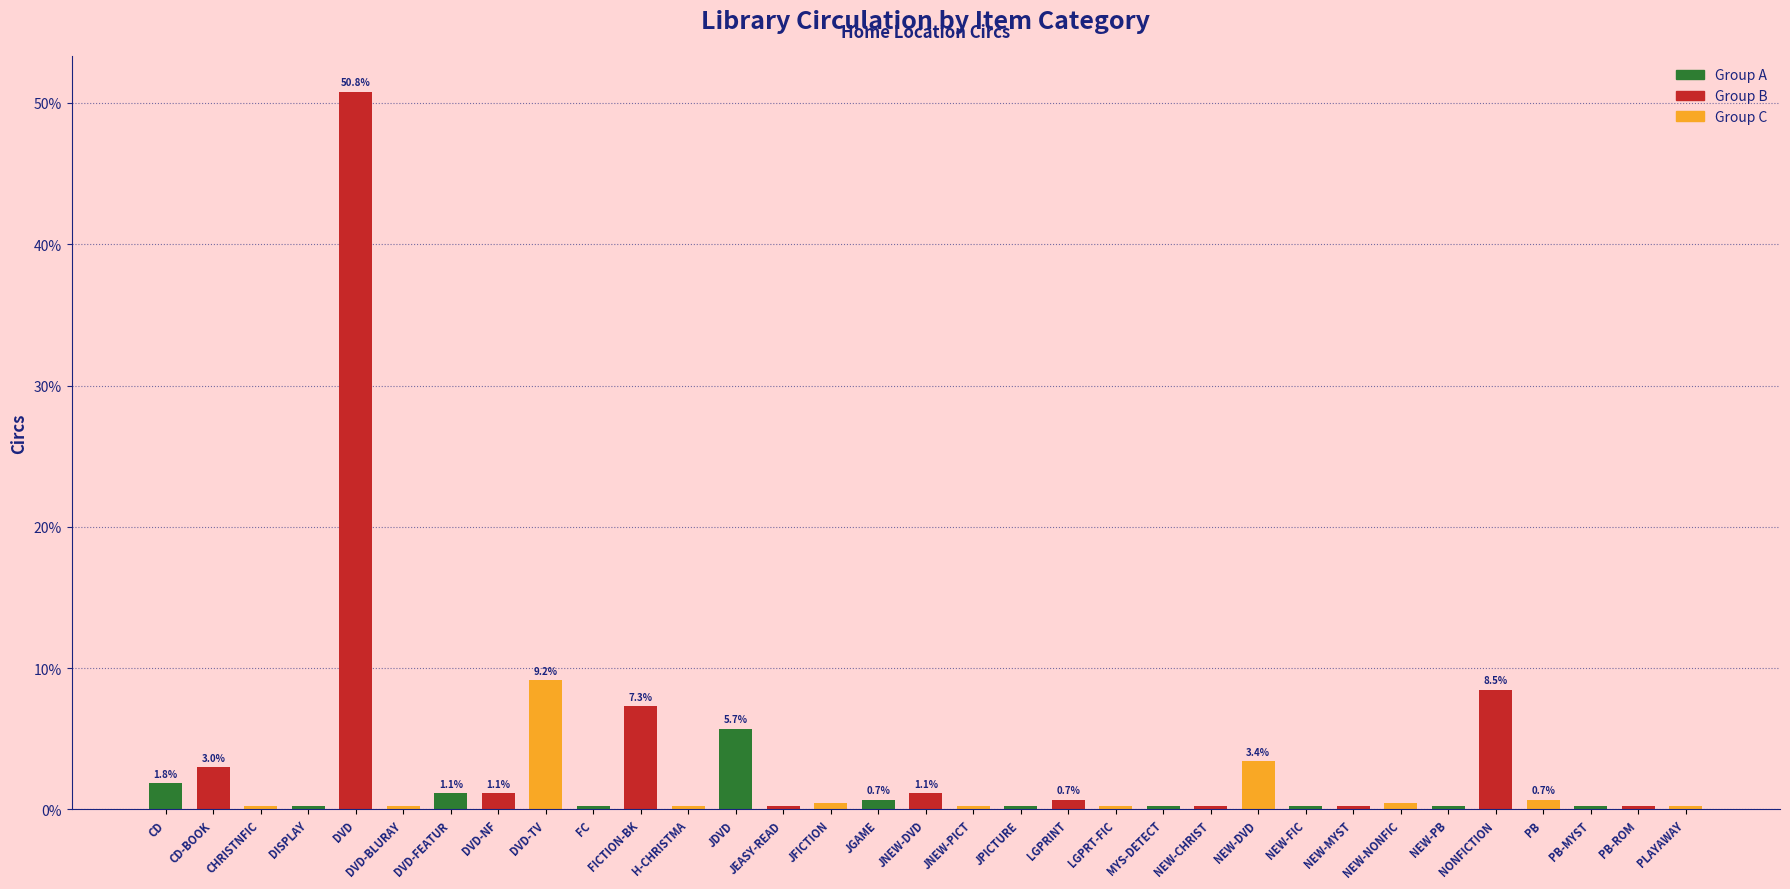

The value at NEW-DVD is 3.4. True or false?

True